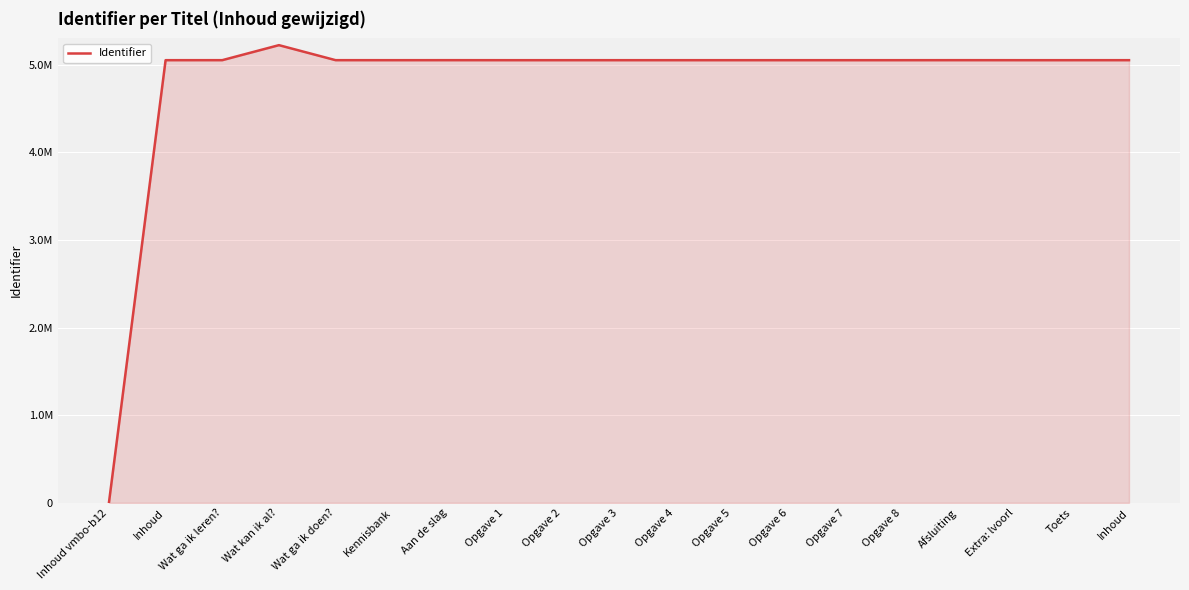

Reading right to left, transcribe all the data shown in this chart.

5051485	5051483	5051481	5051665	5051479	5051477	5051475	5051471	5051473	5051469	5051464	5051459	5051664	5051457	5051662	5222940	5051661	5051456	0